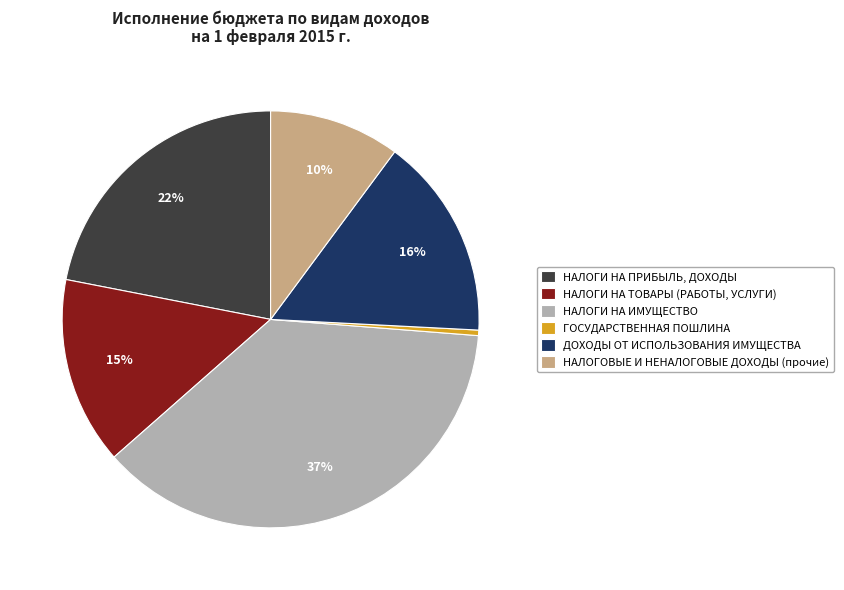

The НАЛОГИ НА ИМУЩЕСТВО slice represents 30% of the pie. True or false?

False